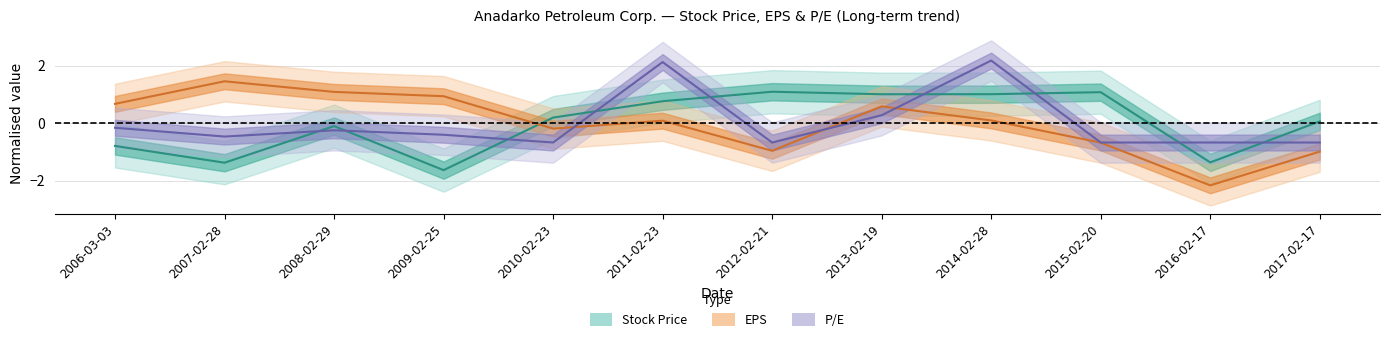

At which category is the sum across all series the highest?

2014-02-28